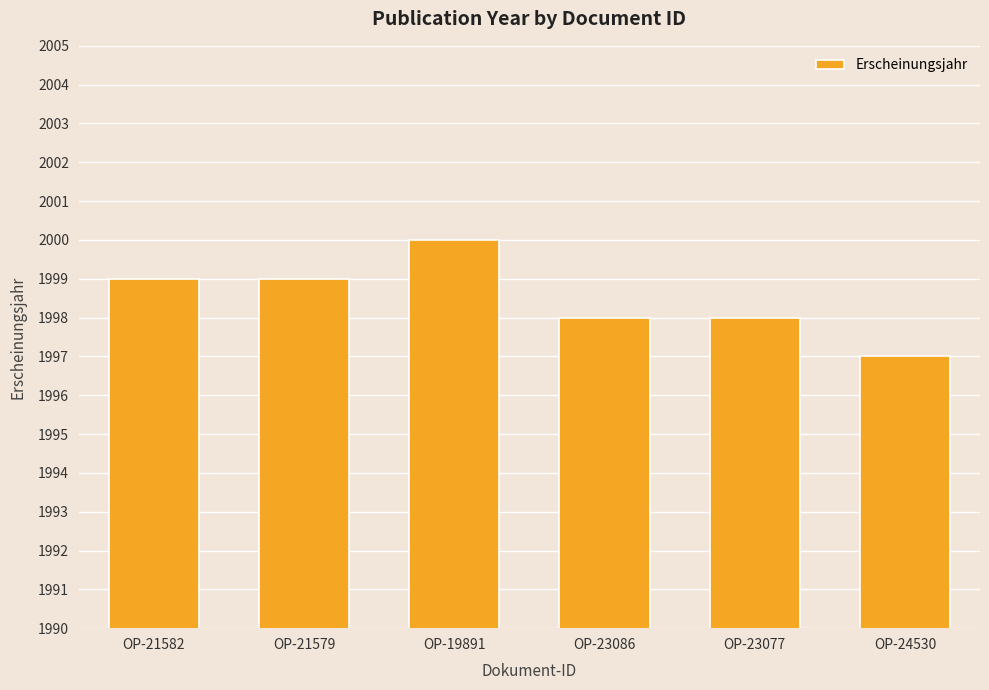

Is it true that the value at OP-21579 is 1094?

False